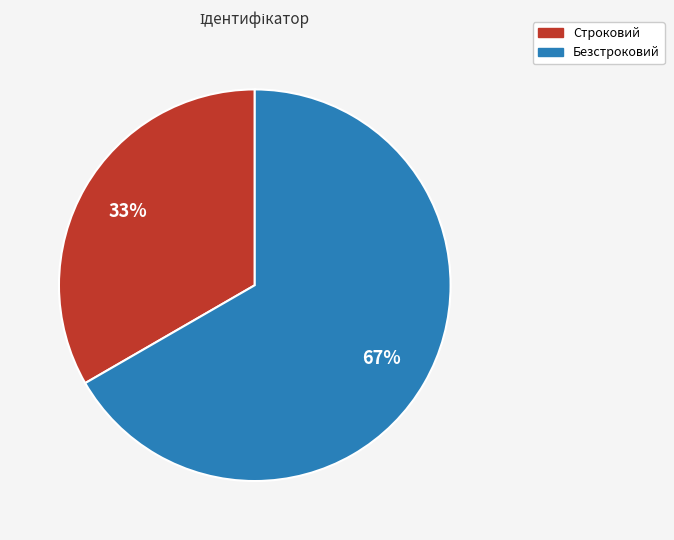

Which category has the smallest portion of the pie?

Строковий